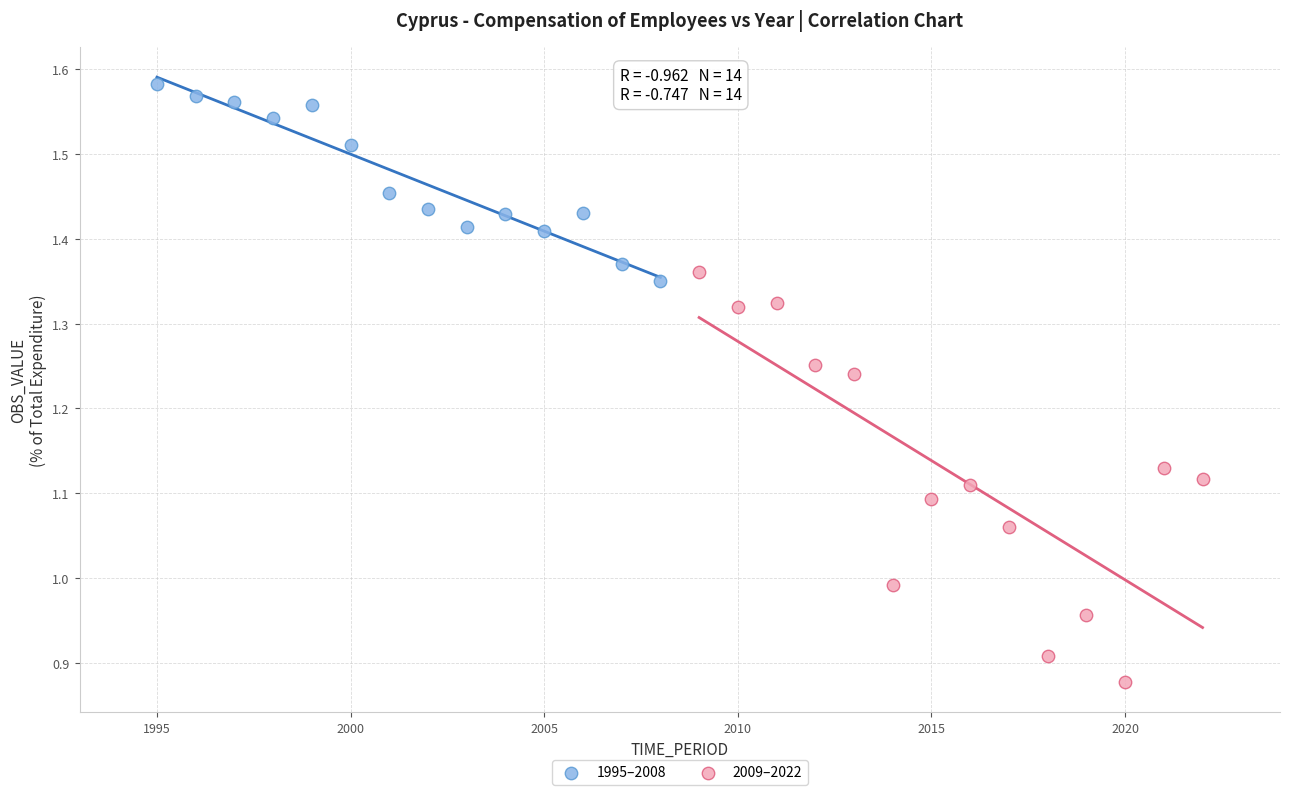

Which series reaches the maximum Y coordinate?

1995–2008